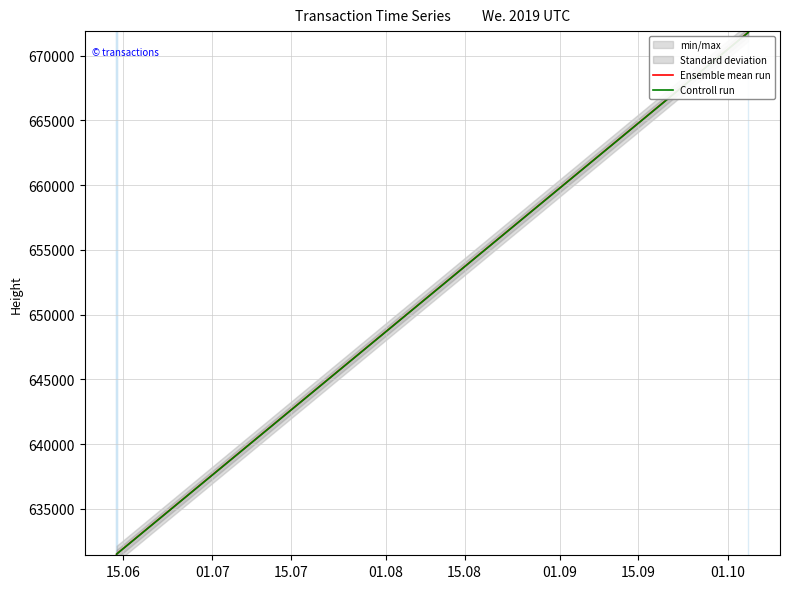

What is the minimum value for Ensemble mean run?

631510